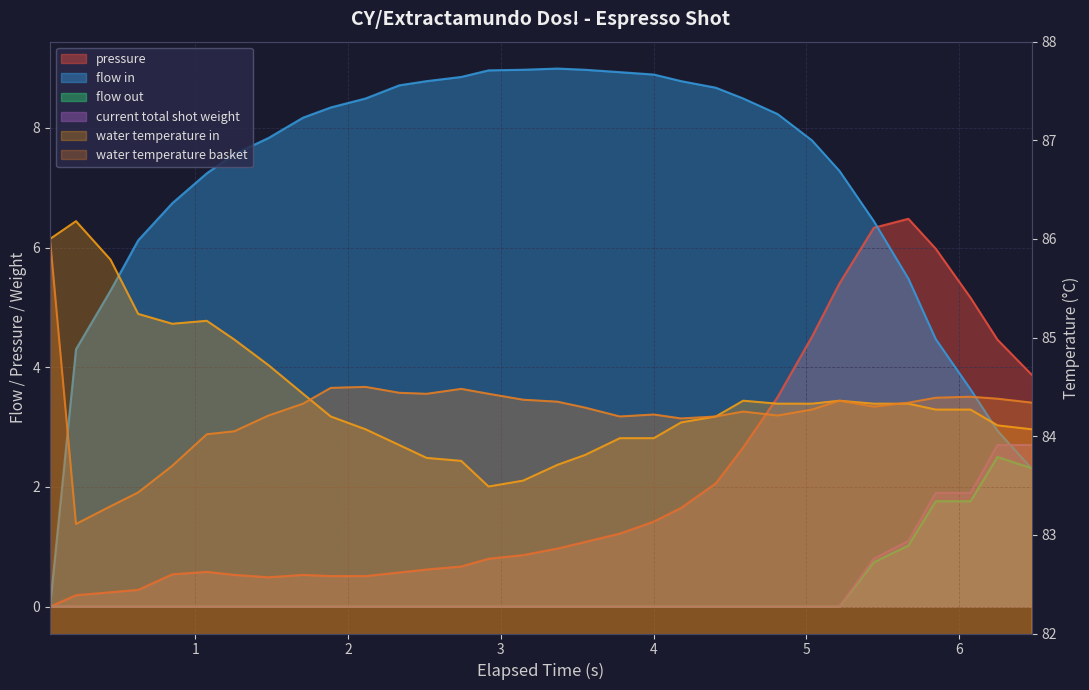

The pressure series shows 0.4 at 14. True or false?

False